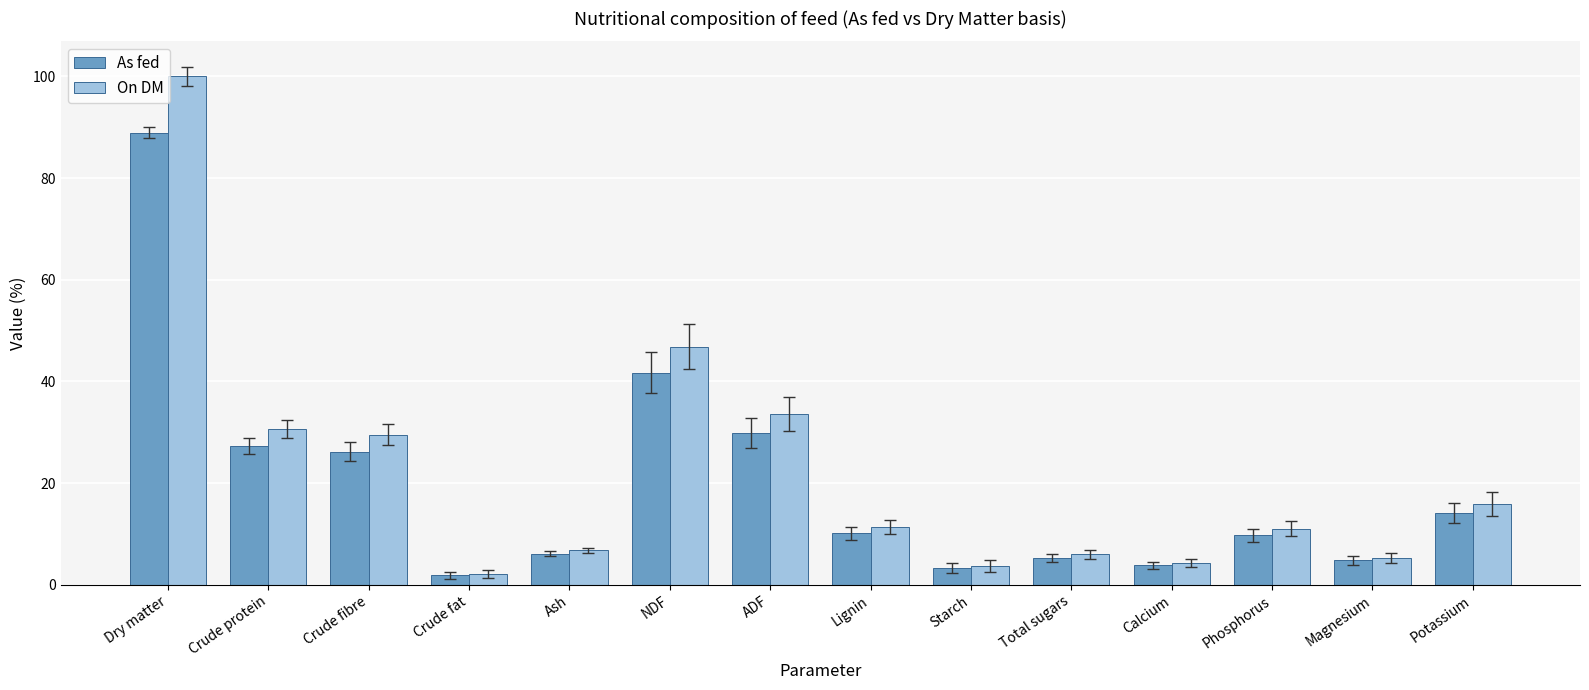

At which label does As fed reach its minimum?

Crude fat